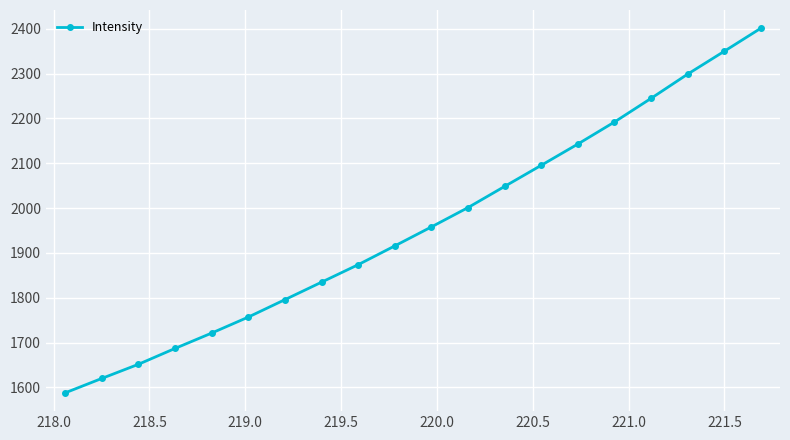

What is the value of the 14th point from the left?

2095.4